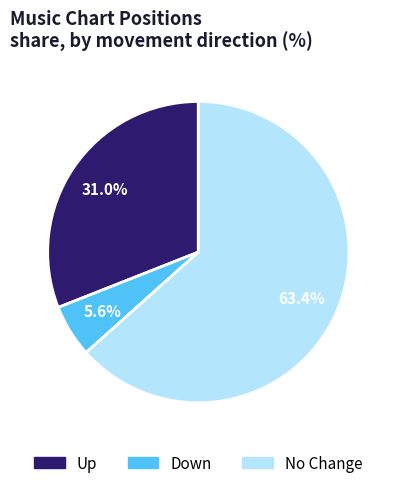

To the nearest percent, what is the average slice percentage?

33%